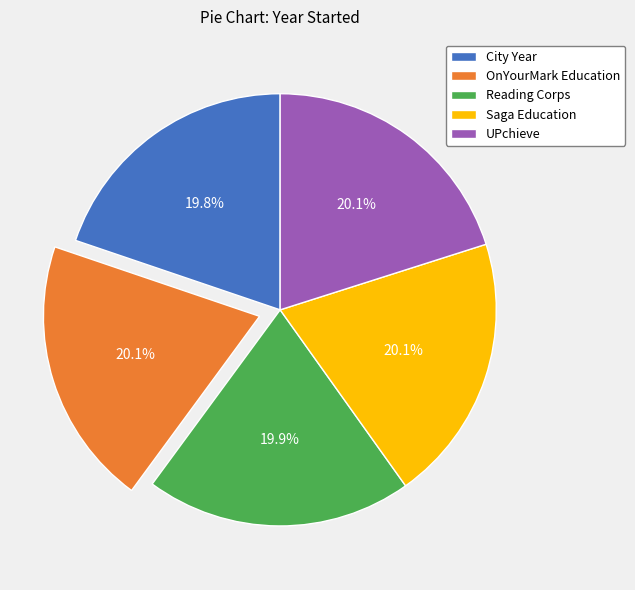

Does OnYourMark Education account for over 50% of the chart?

No